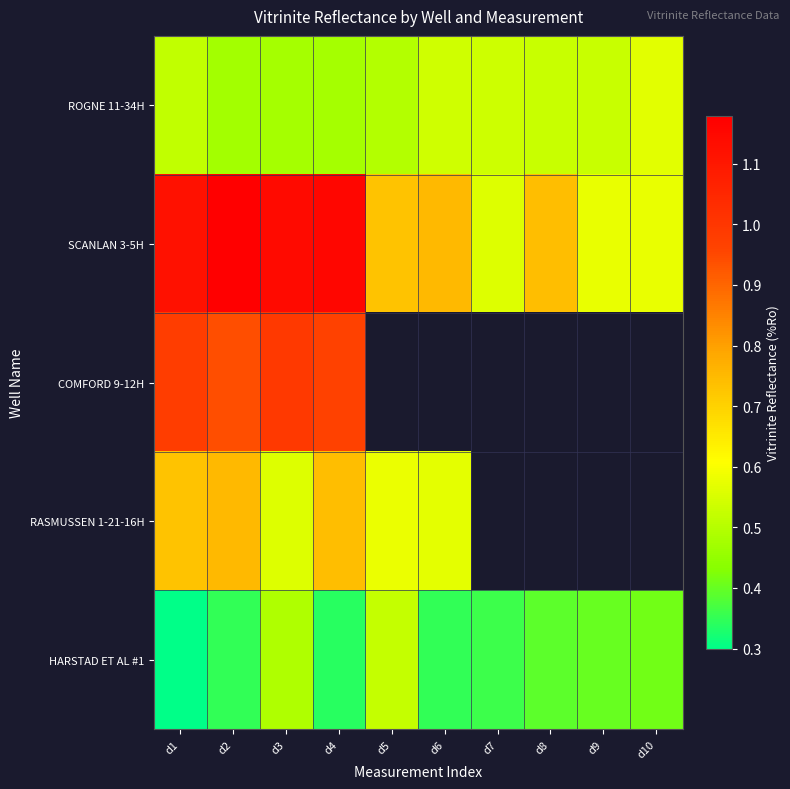

The SCANLAN 3-5H series shows 0.6 at d7. True or false?

True